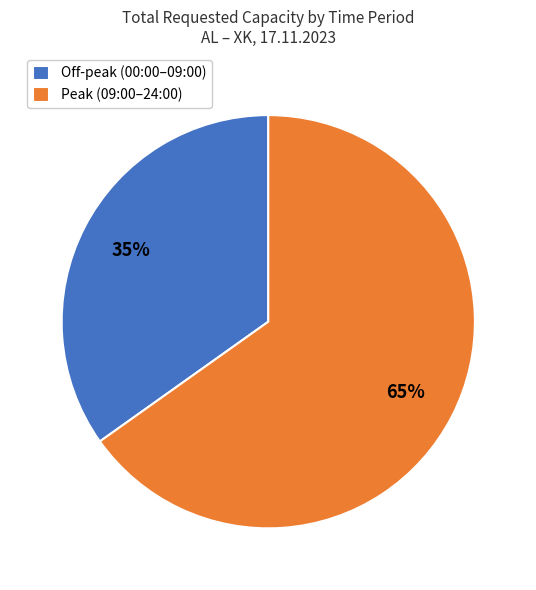

Is it true that Off-peak (00:00–09:00) is 29% of the pie?

False